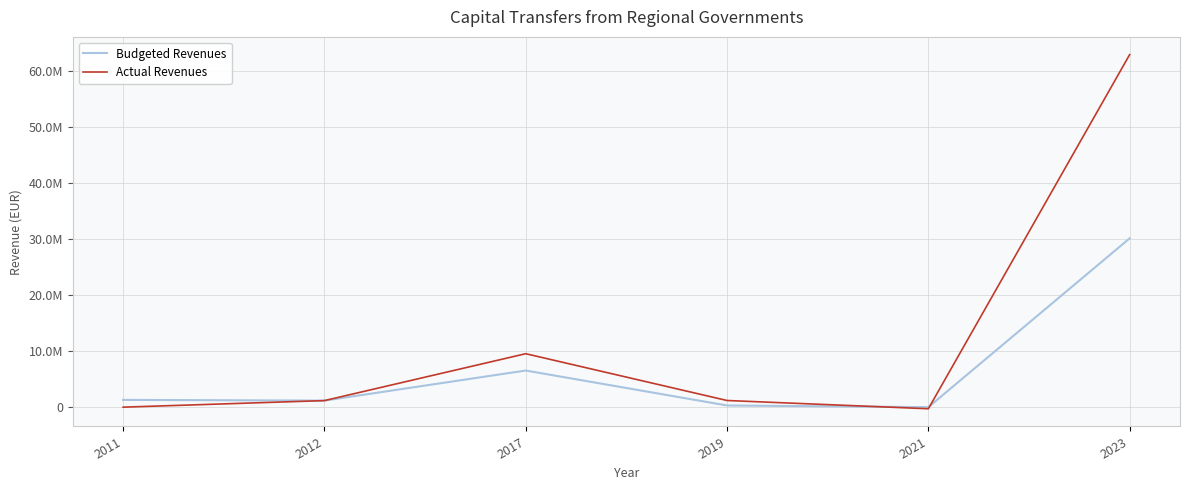

What are all the series names shown in the legend?

Budgeted Revenues, Actual Revenues